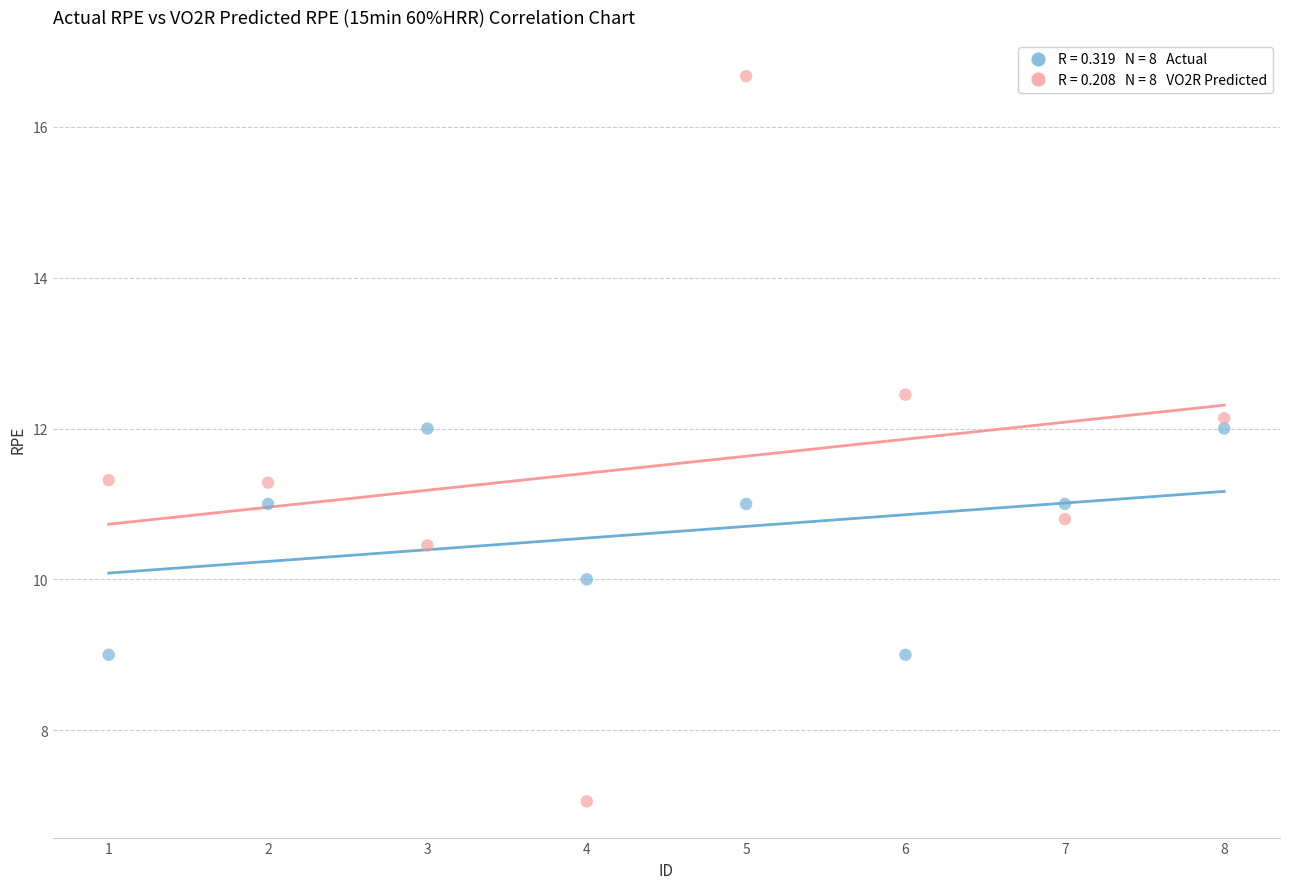

Across all data points, what is the range of Y values (max minus min)?

9.6